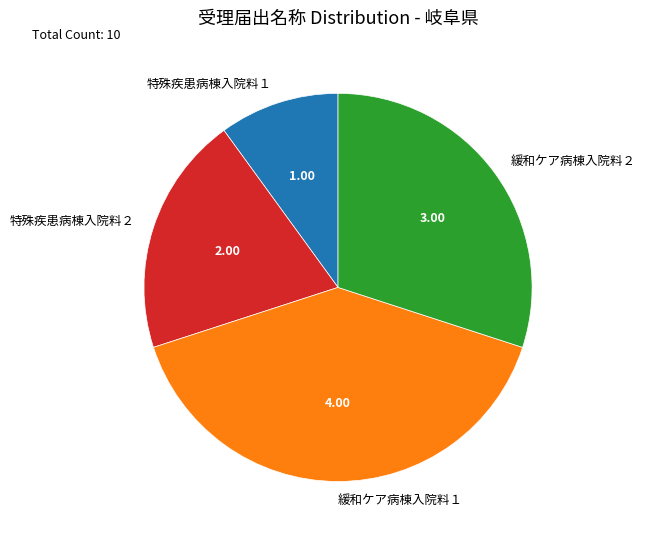

Is 特殊疾患病棟入院料２ the majority of the pie?

No